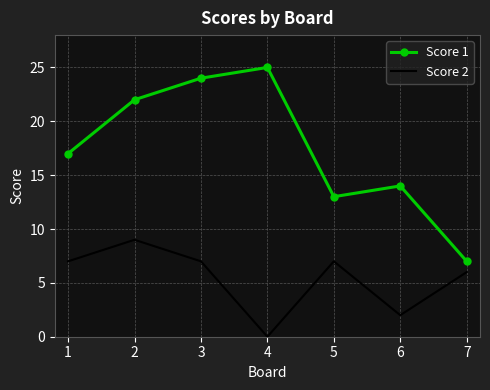

How many series are shown in this chart?

2